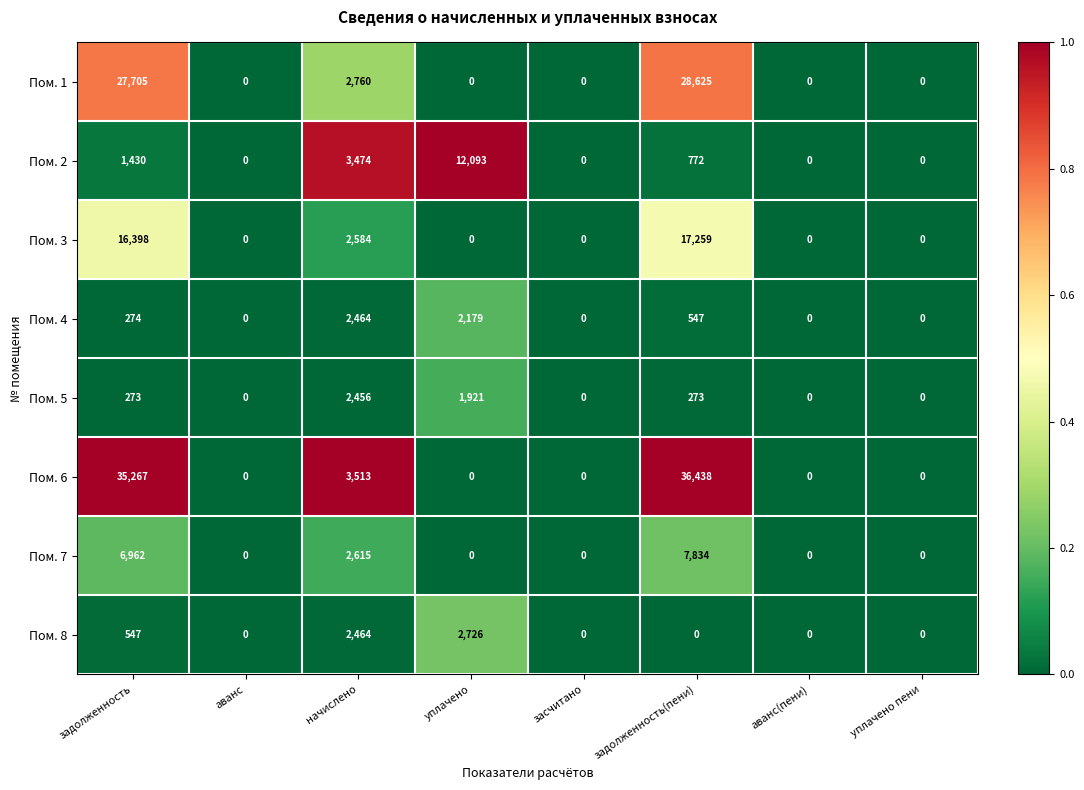

List the series in order of their peak value, lowest first.

Пом. 5, Пом. 4, Пом. 8, Пом. 7, Пом. 2, Пом. 3, Пом. 1, Пом. 6